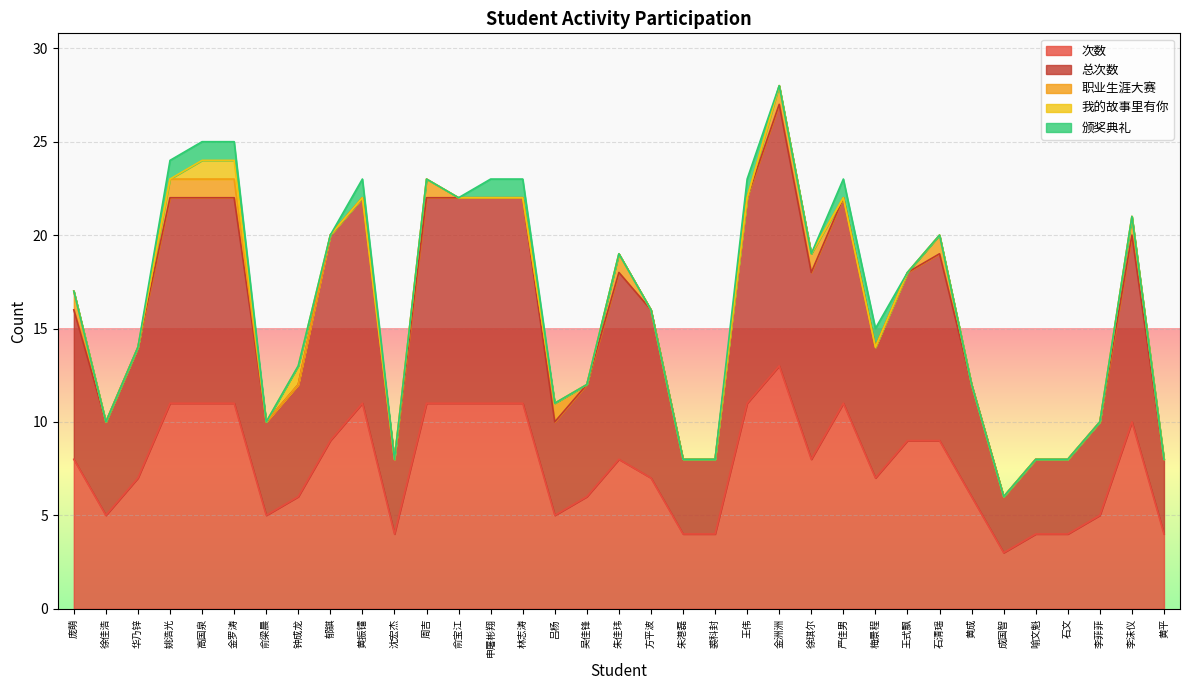

What is the label of the 31st point from the right?

高国泉